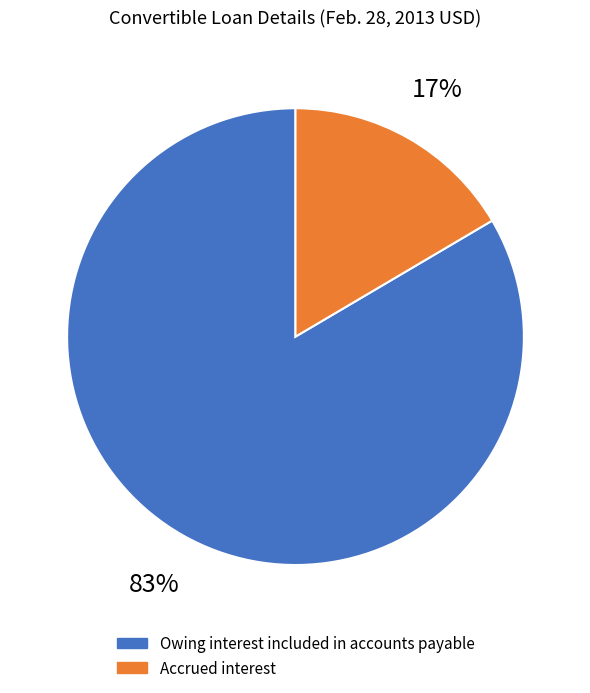

To the nearest percent, what percentage of the pie is Owing interest included in accounts payable?

83%